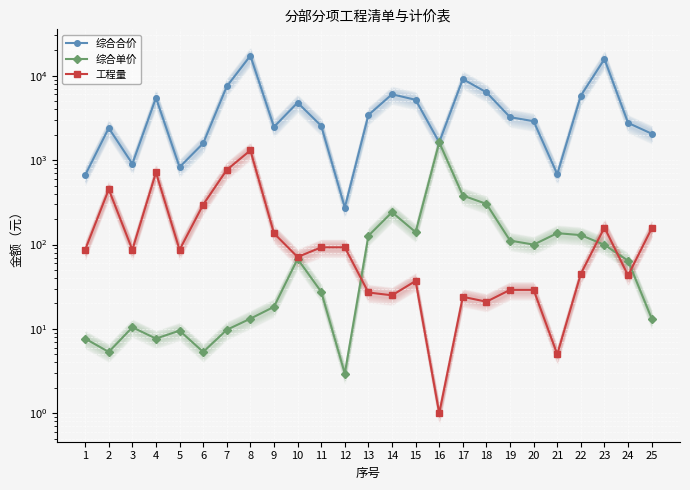

What is the sum of all 综合合价 values?

111622.2